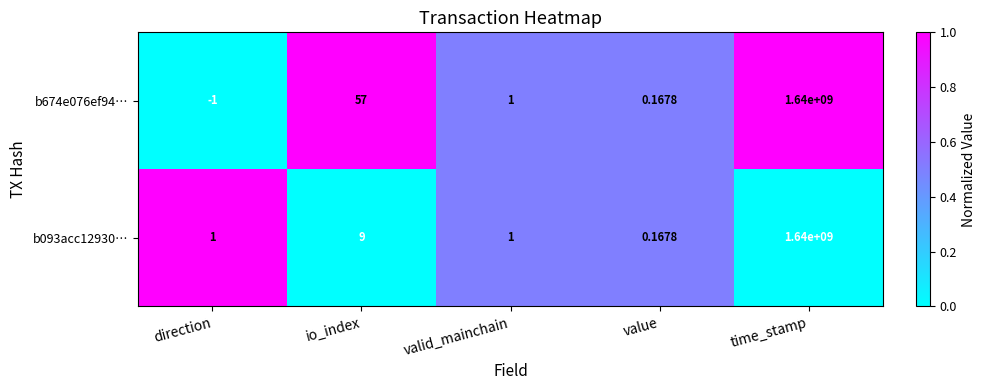

Count the number of data series in this chart.

2